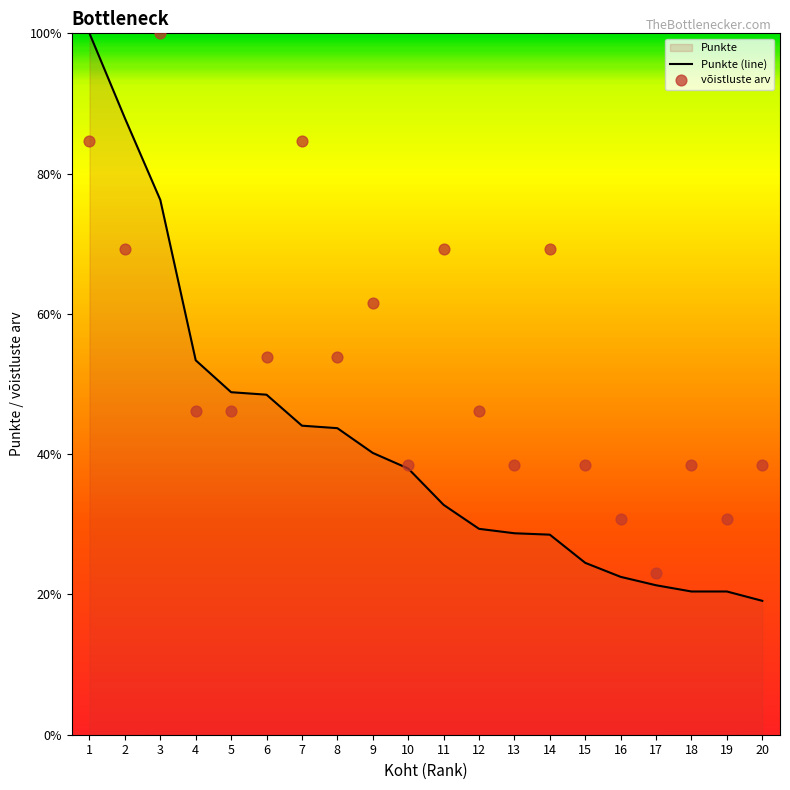

At which category is the sum across all series the highest?

1